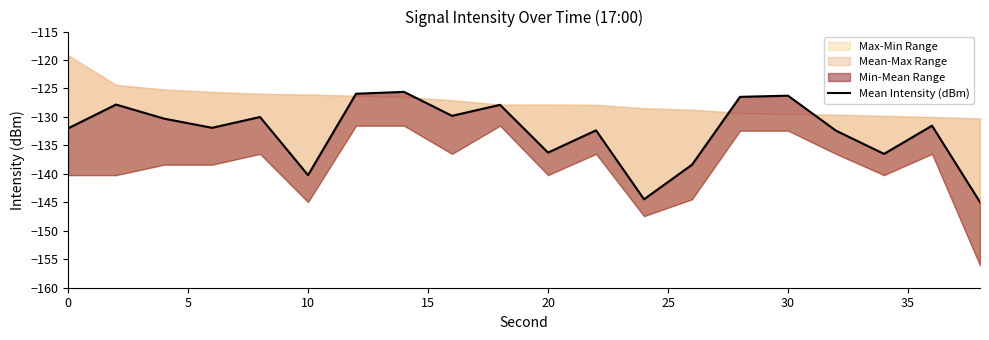

How many lines are shown in the chart?

1